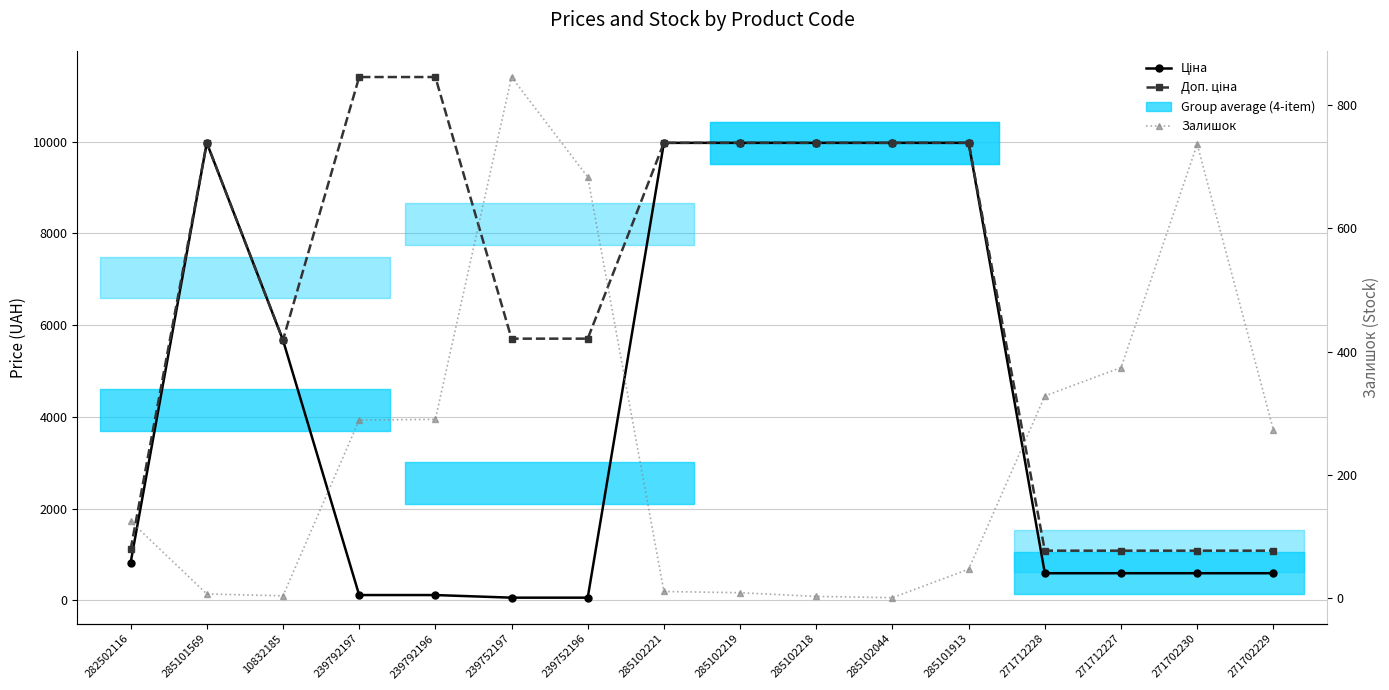

What position from the right is 239752196?

10